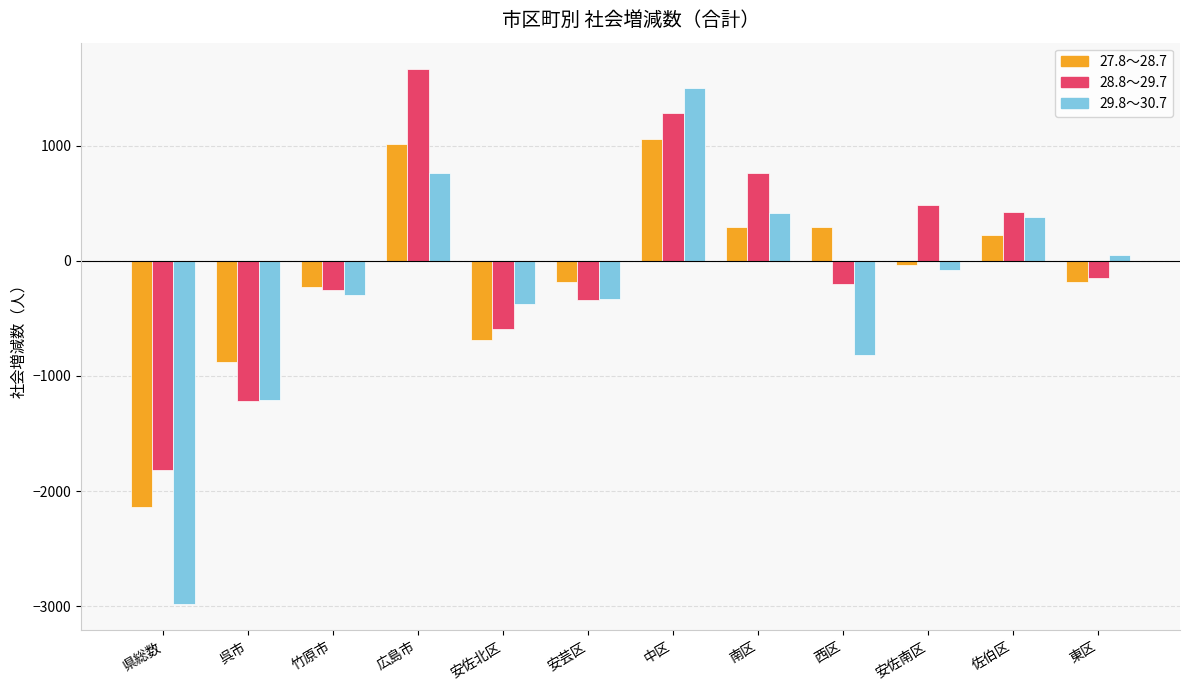

What is the total value across all series at 西区?

-727